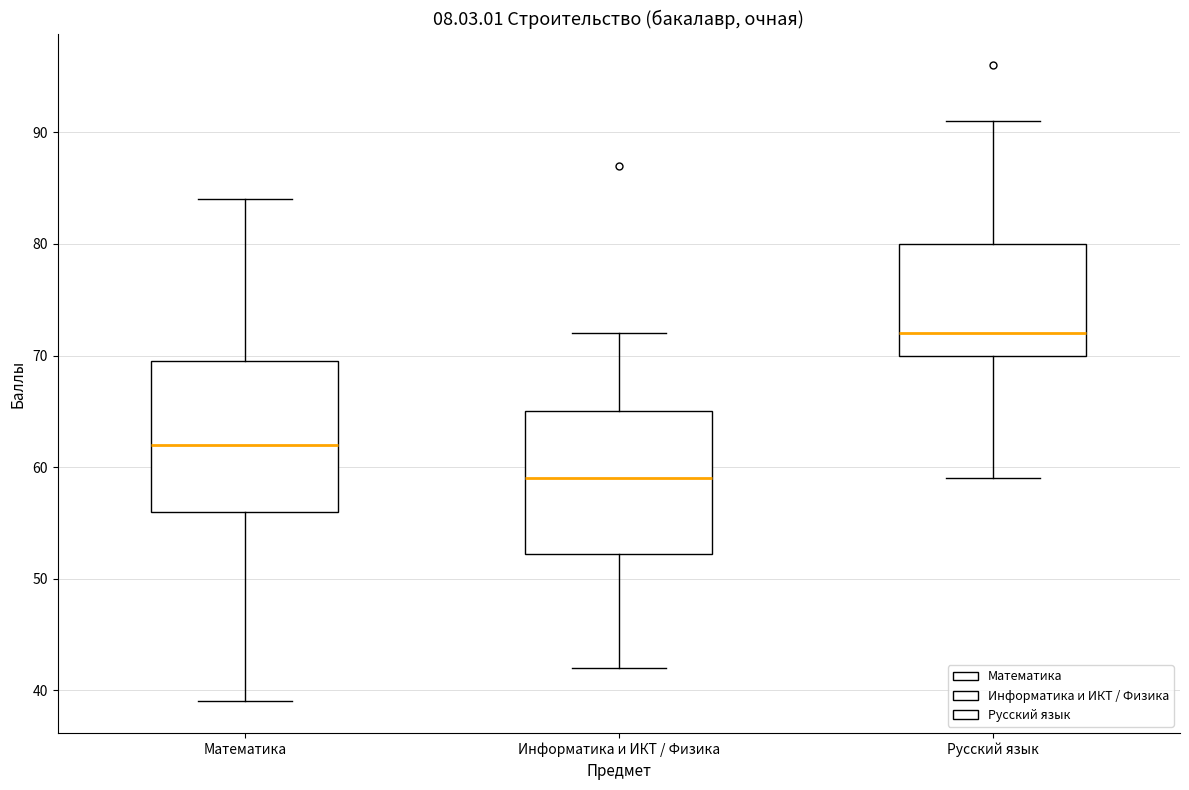

Which box has the lowest median line?

Информатика и ИКТ / Физика